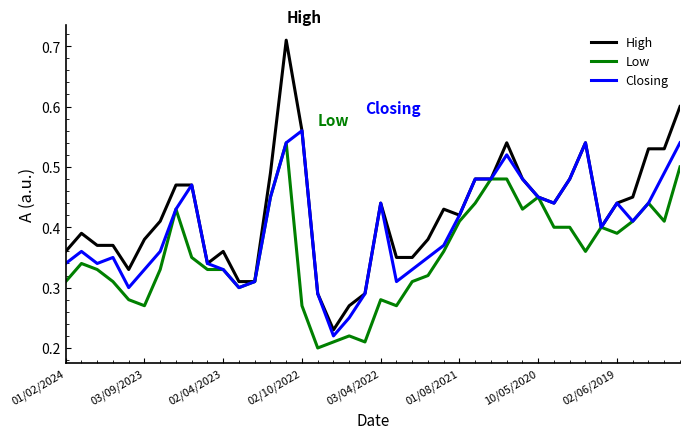

Which series has the largest total across all categories?

High